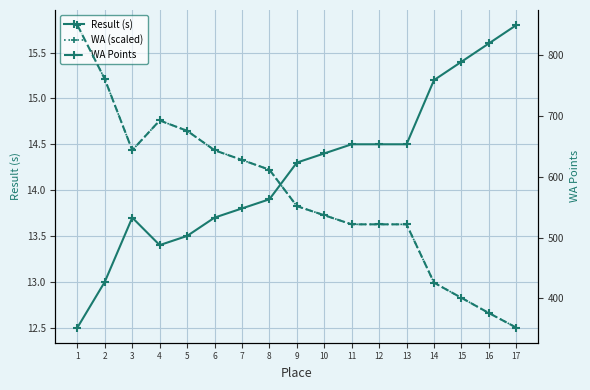

Reading left to right, extract all data points from this chart.

Result (s): 12.5	13.0	13.7	13.4	13.5	13.7	13.8	13.9	14.3	14.4	14.5	14.5	14.5	15.2	15.4	15.6	15.8
WA (scaled): 15.8	15.2	14.4	14.8	14.6	14.4	14.3	14.2	13.8	13.7	13.6	13.6	13.6	13.0	12.8	12.7	12.5
WA Points: 850.0	761.0	644.0	693.0	676.0	644.0	628.0	612.0	552.0	537.0	522.0	522.0	522.0	426.0	401.0	376.0	352.0